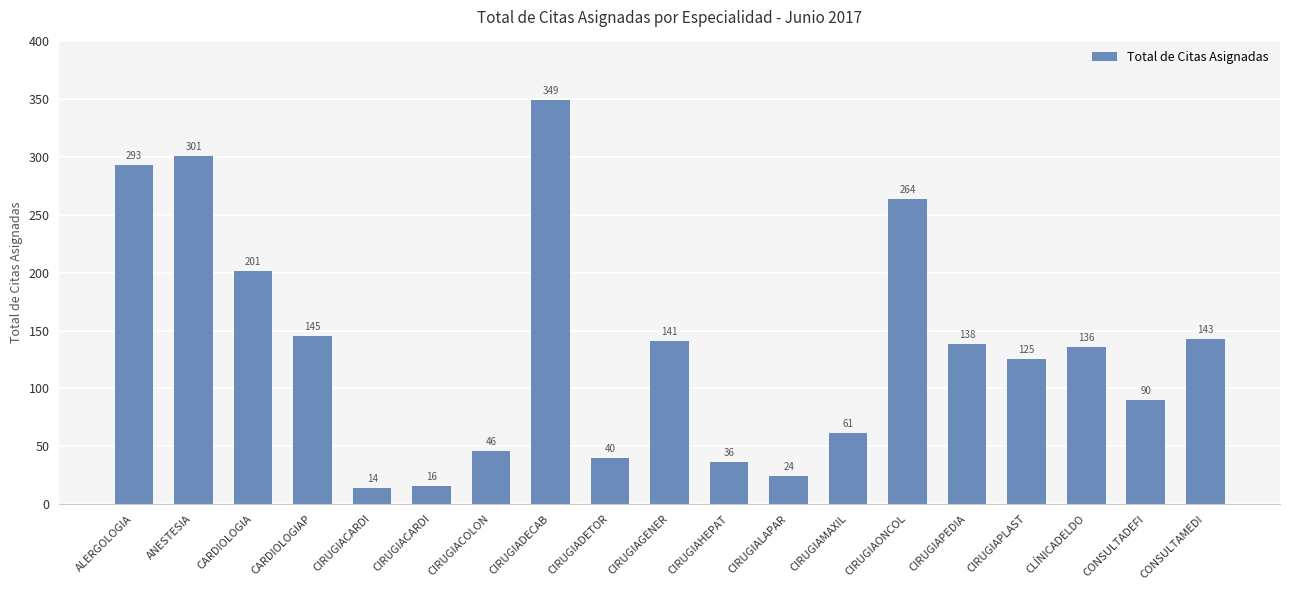

Count the number of data series in this chart.

1